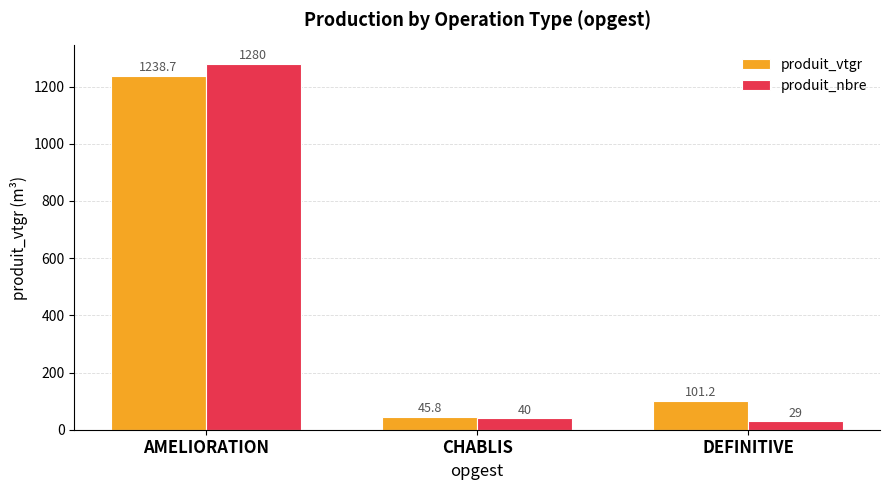

Reading left to right, what are all the values shown in this chart?

produit_vtgr: 1238.7	45.8	101.2
produit_nbre: 1280.0	40.0	29.0